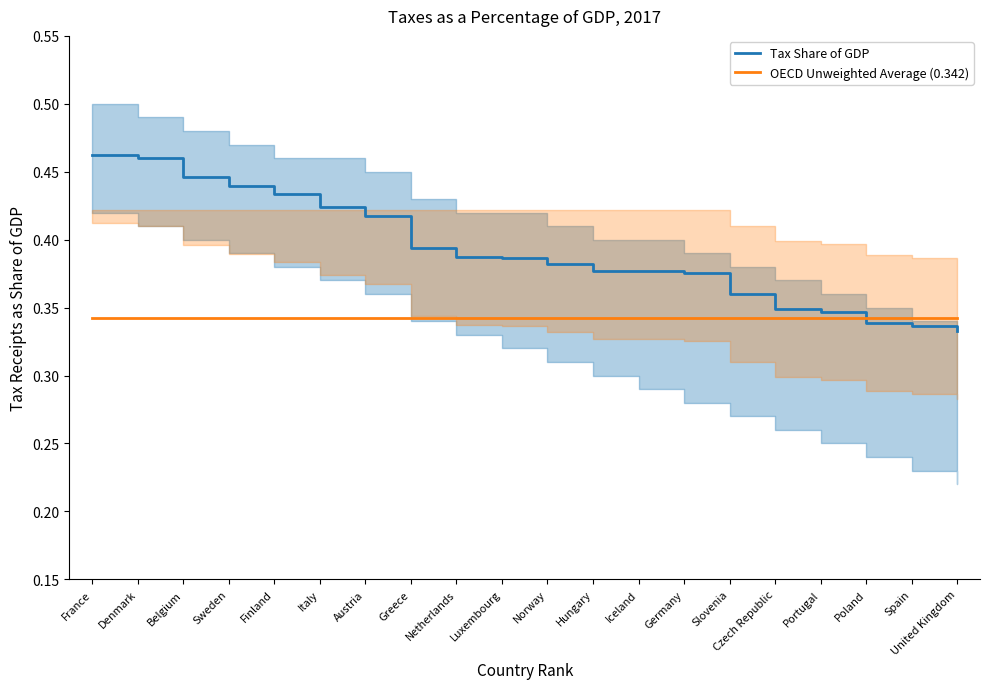

True or false: Tax Share of GDP has more than 1 points higher than both neighbors.

False